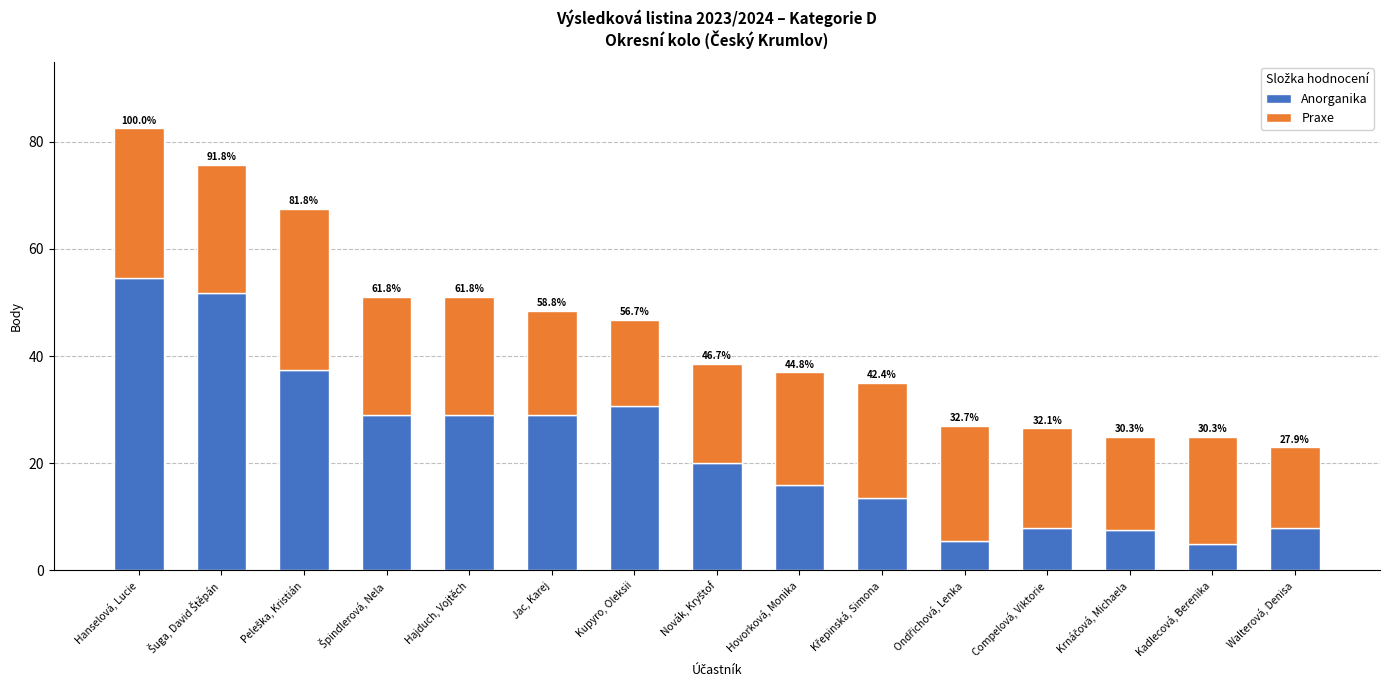

What is the sum of the Anorganika values at Křepinská, Simona and Walterová, Denisa?

21.5